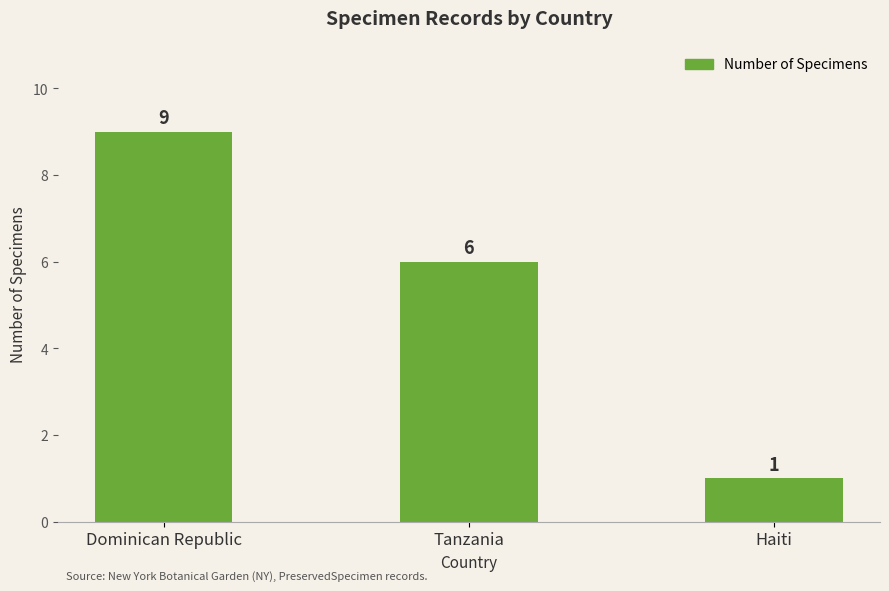

What is the average value?

5